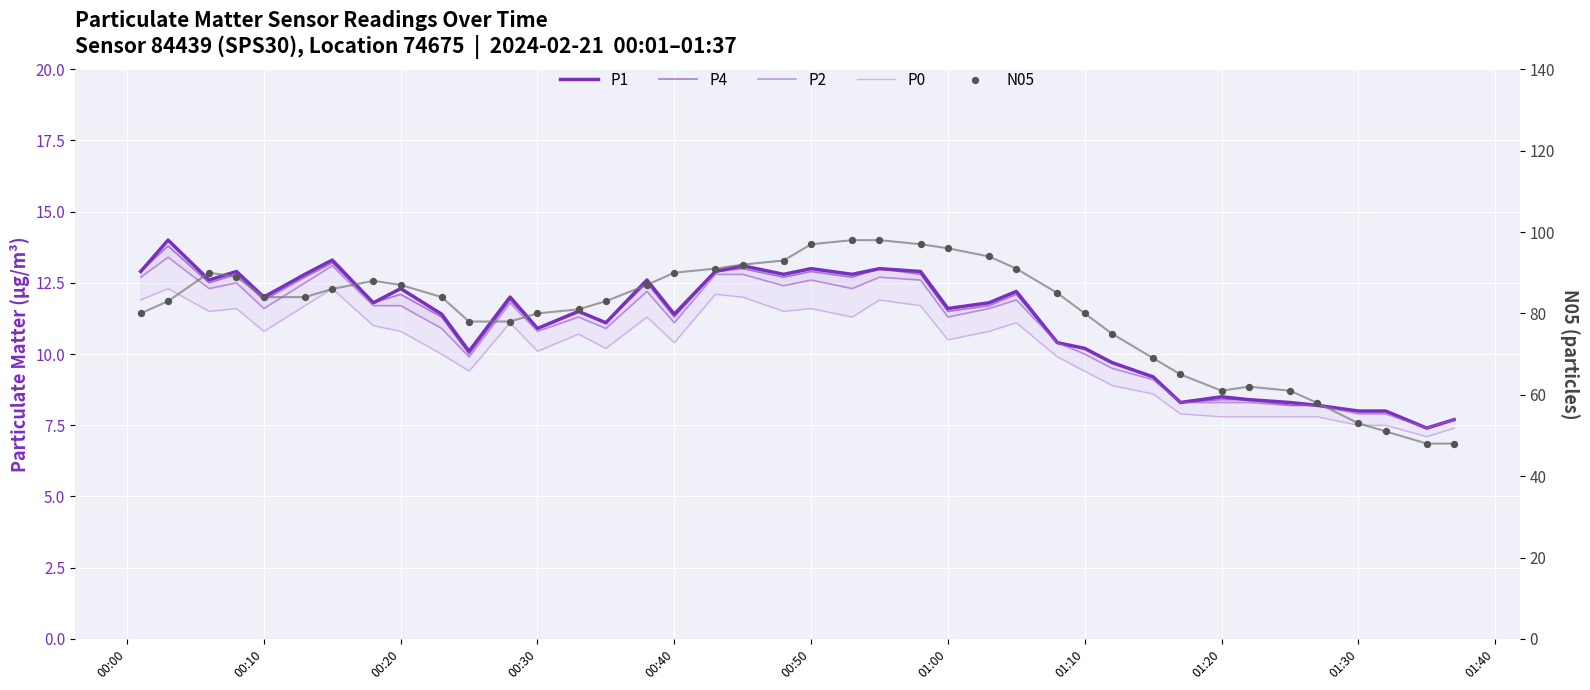

What is the total value across all series at 00:10?

130.3